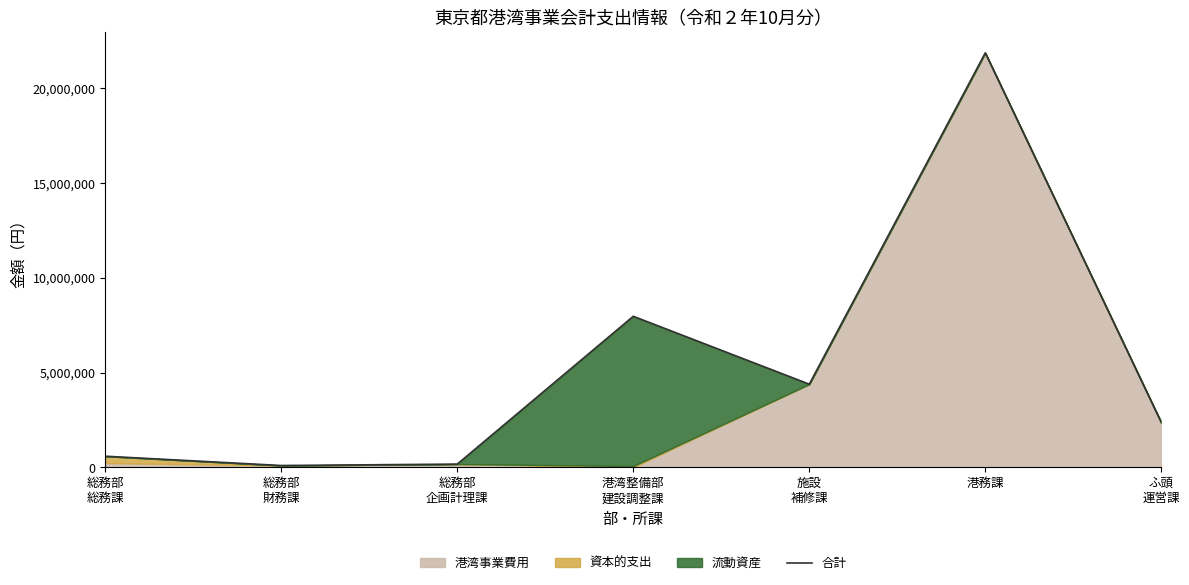

What is the difference between the maximum and minimum values?

21766238